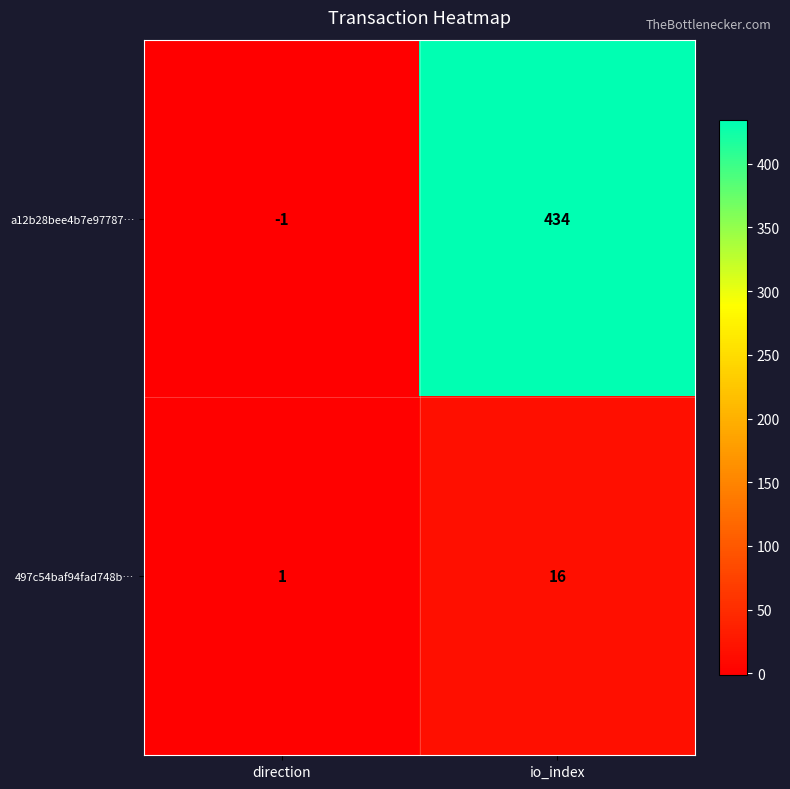

Which series has the widest spread of values?

a12b28bee4b7e97787…